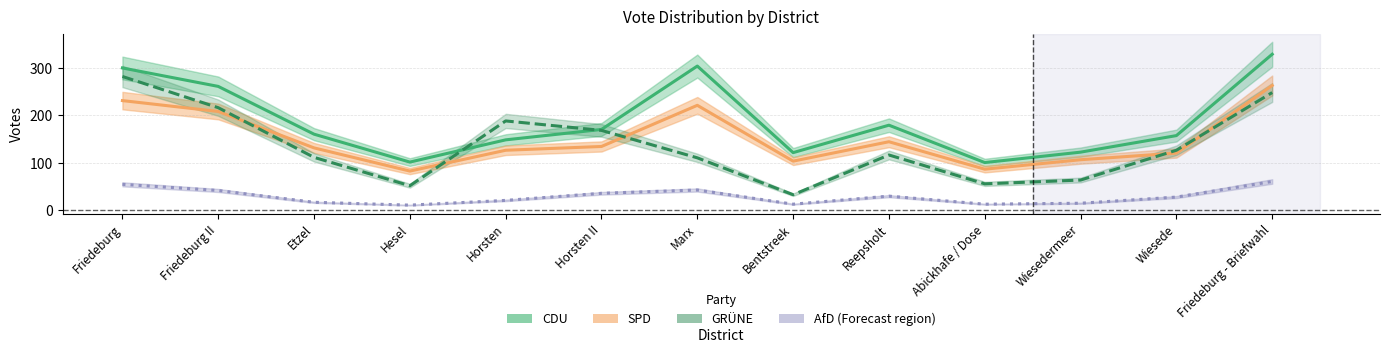

Which category has the highest value in the GRÜNE series?

Friedeburg